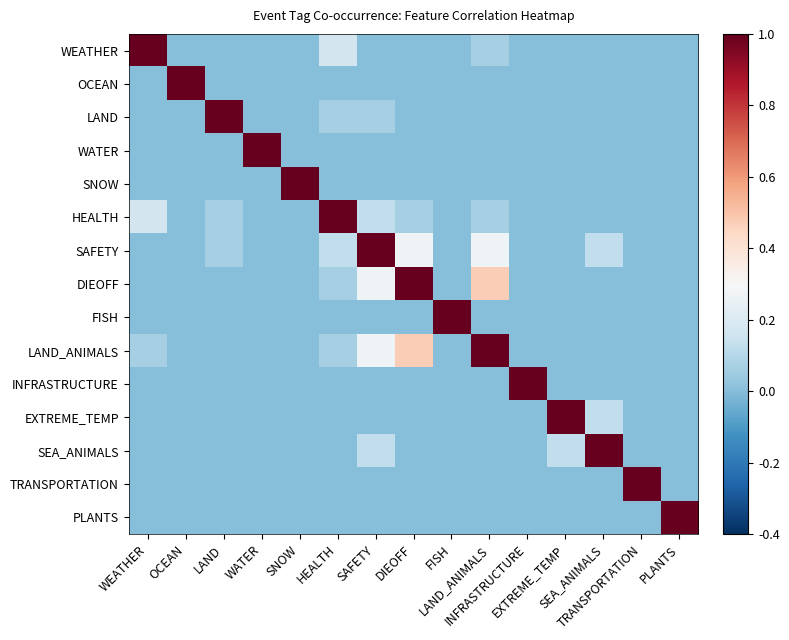

How many data points does each series have?

15